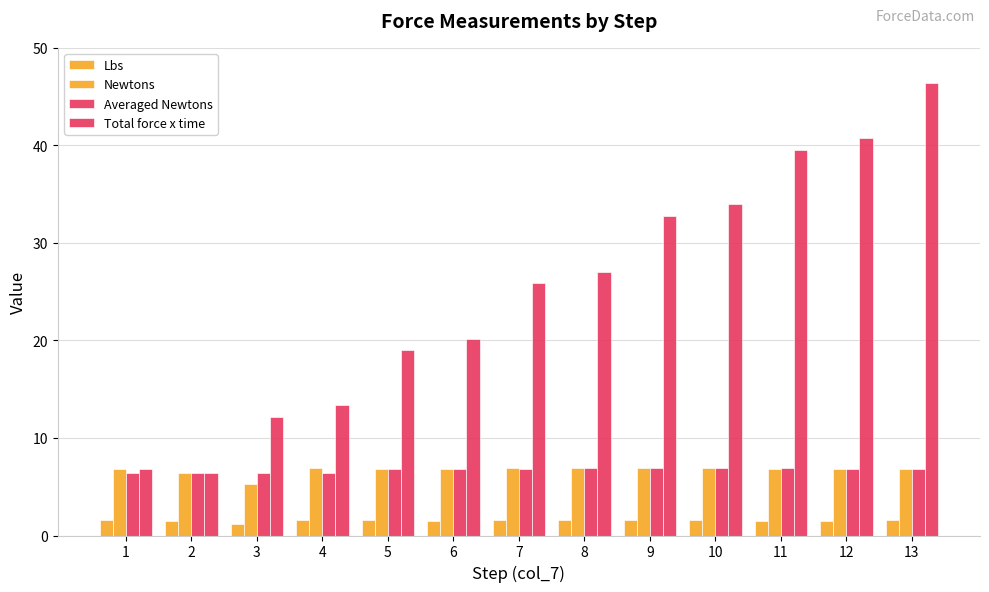

How many values in the Total force x time series are below 25?

6